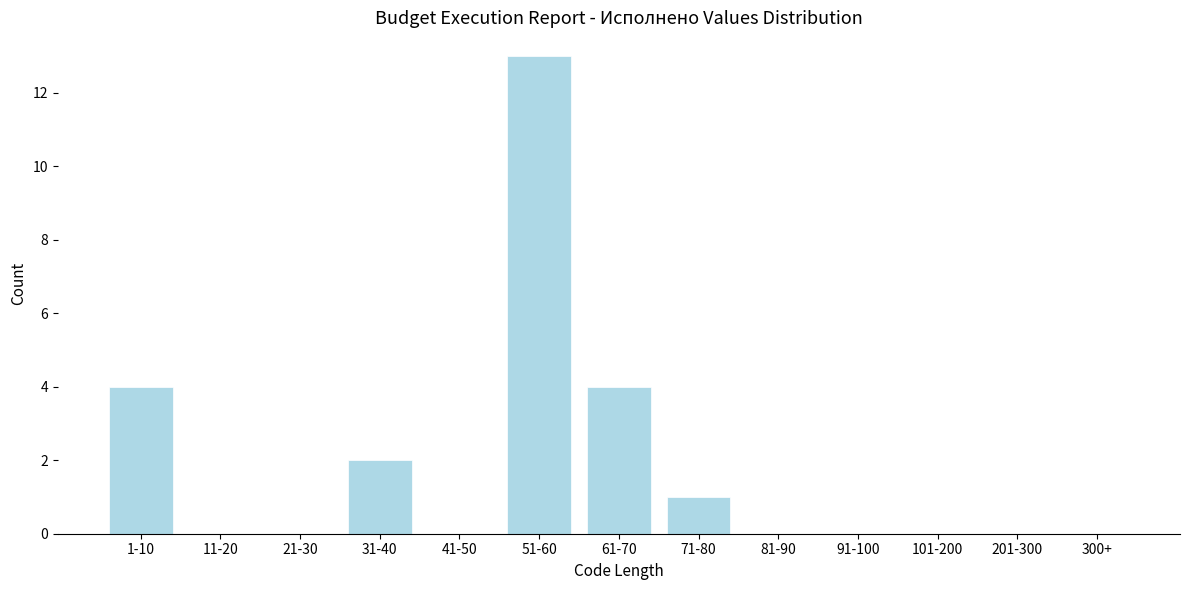

Reading left to right, transcribe all the data shown in this chart.

1-10=4	11-20=0	21-30=0	31-40=2	41-50=0	51-60=13	61-70=4	71-80=1	81-90=0	91-100=0	101-200=0	201-300=0	300+=0